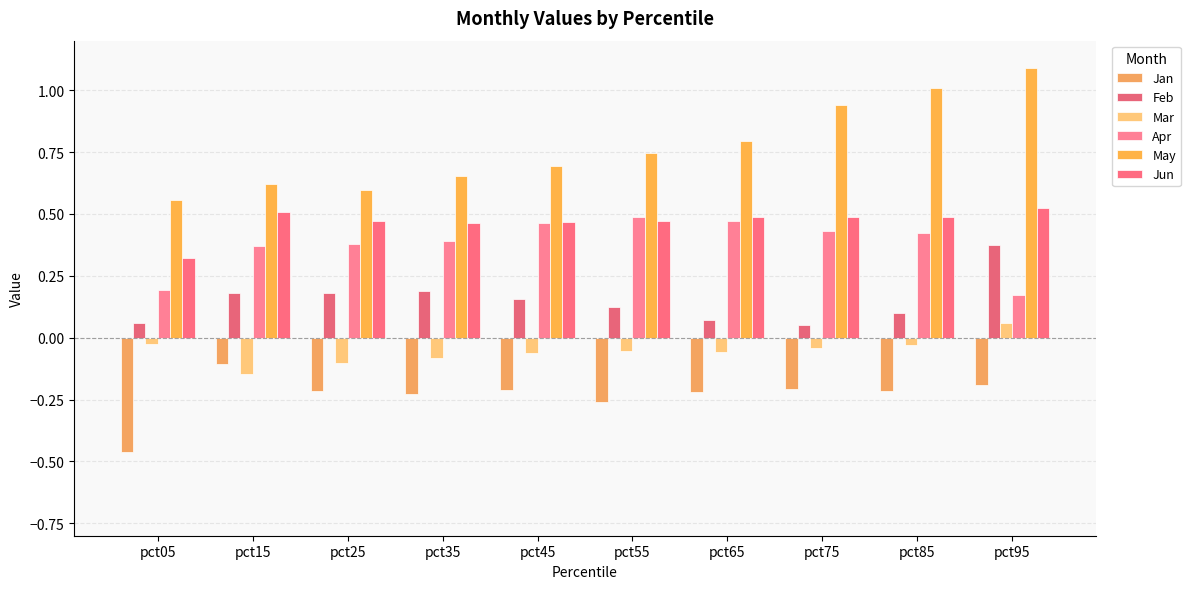

What are all the series names shown in the legend?

Jan, Feb, Mar, Apr, May, Jun